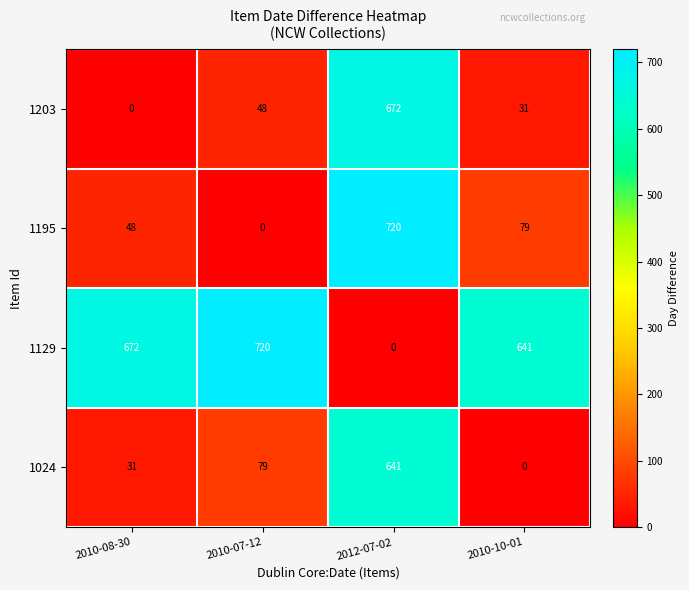

Where does the 1195 series first go above 79?

2012-07-02